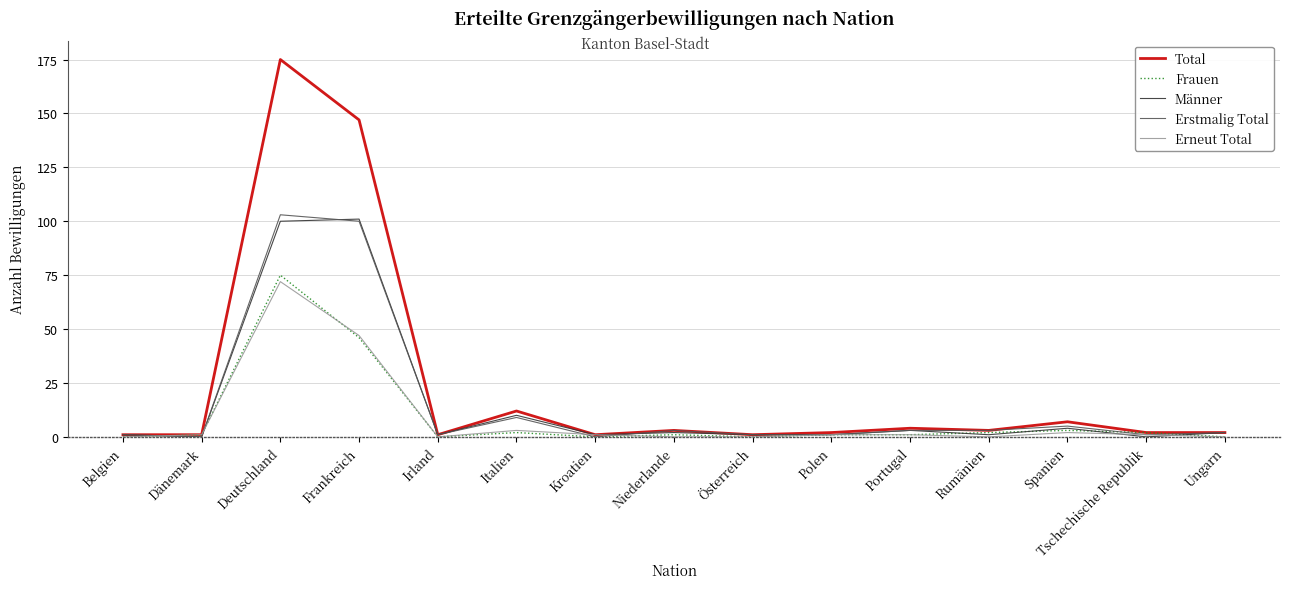

The value of Erneut Total at Spanien is 2. True or false?

True